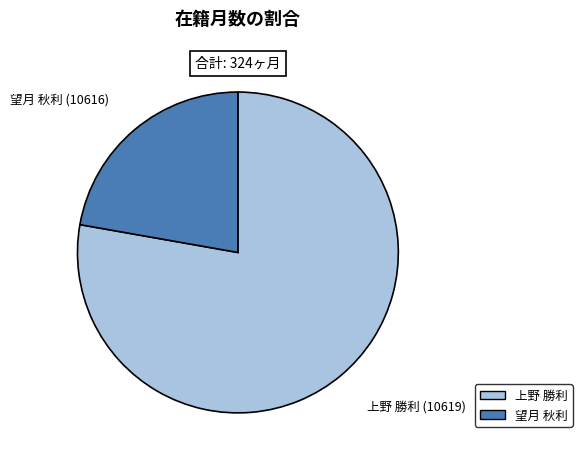

Is there any slice that represents more than half of the pie?

Yes